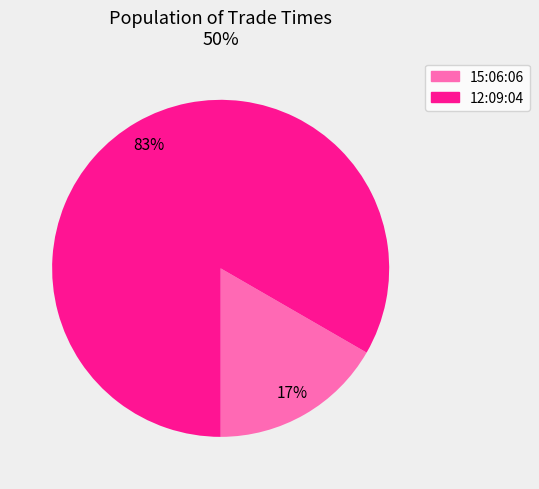

The 12:09:04 slice represents 83% of the pie. True or false?

True